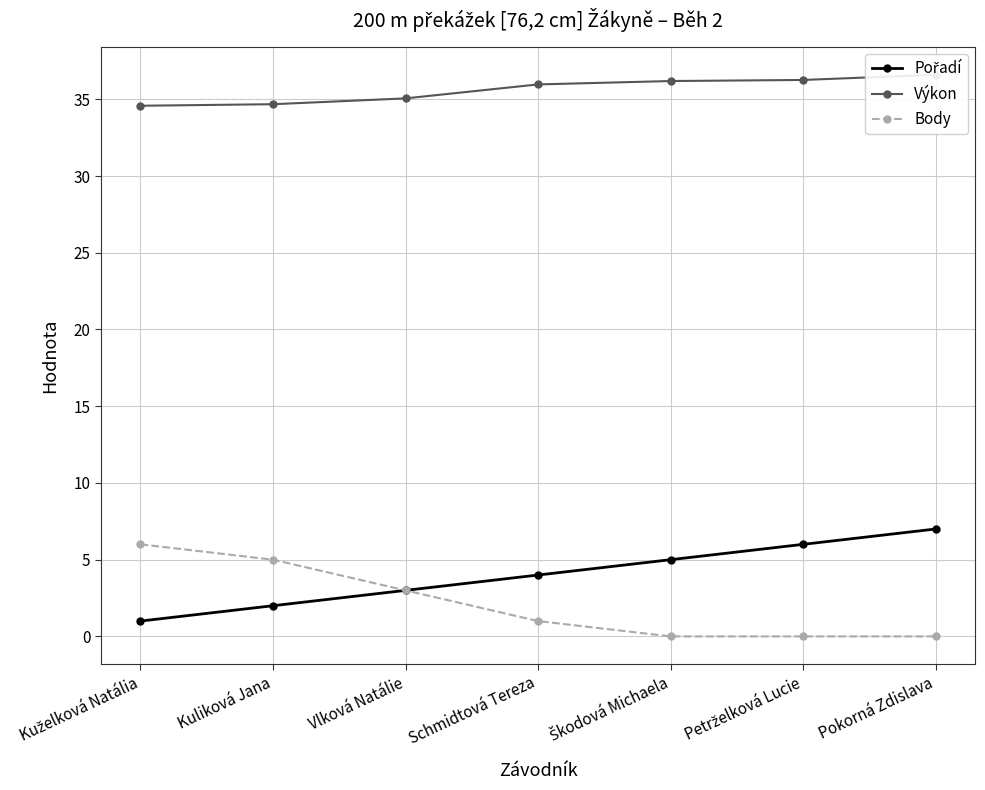

True or false: Výkon and Pořadí cross at least once.

False